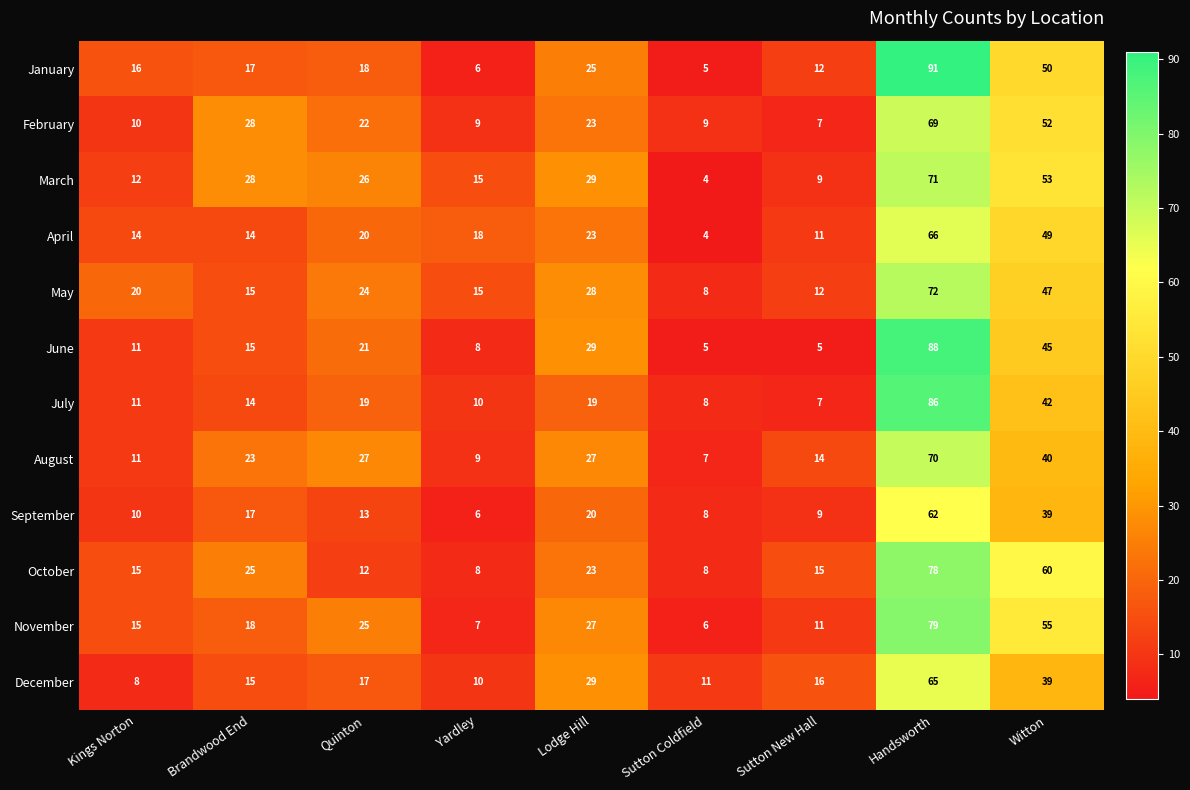

Which series has the largest range (max minus min)?

January